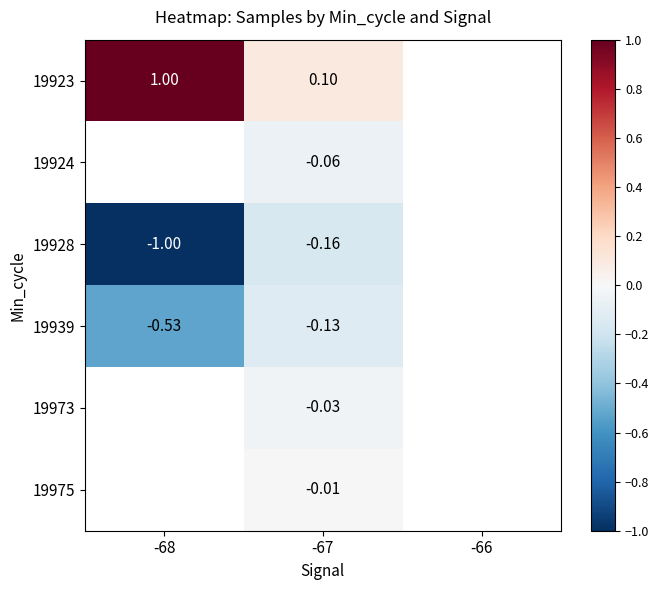

What is the minimum value shown in the chart?

-1.0